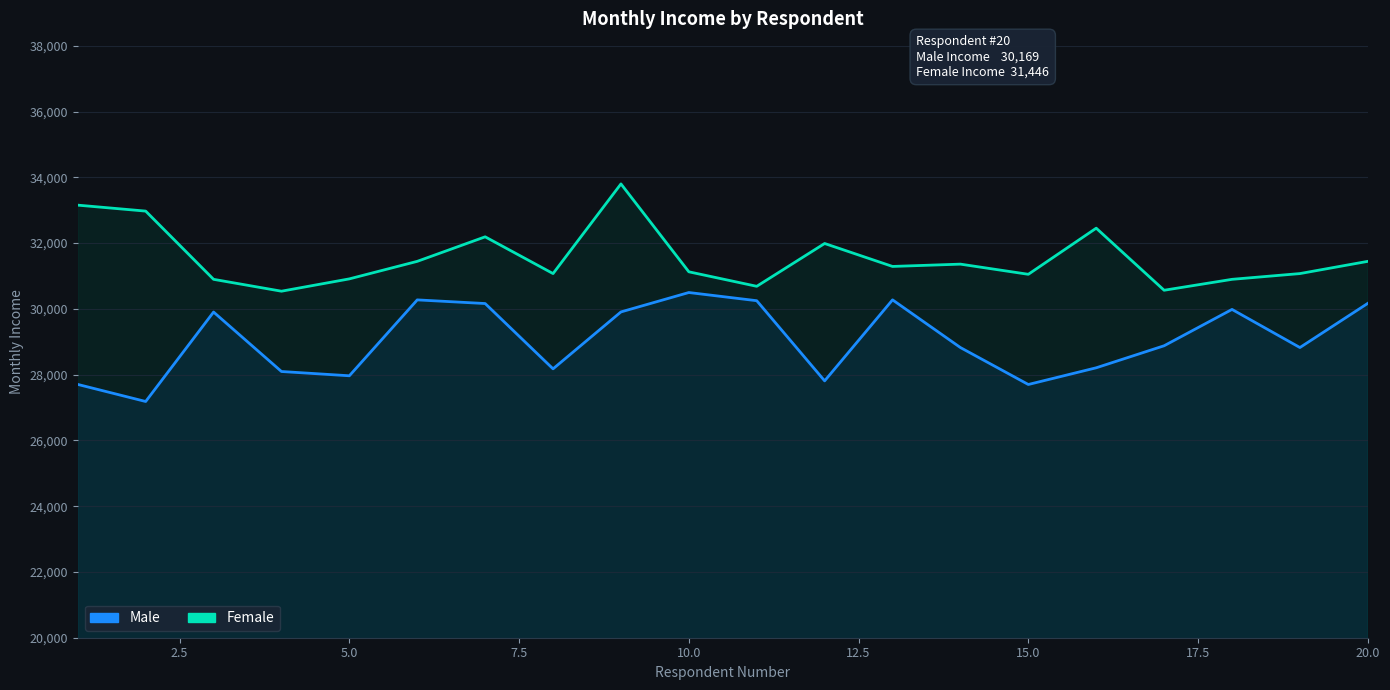

In Male, how many points are higher than both neighbors (excluding endpoints)?

5